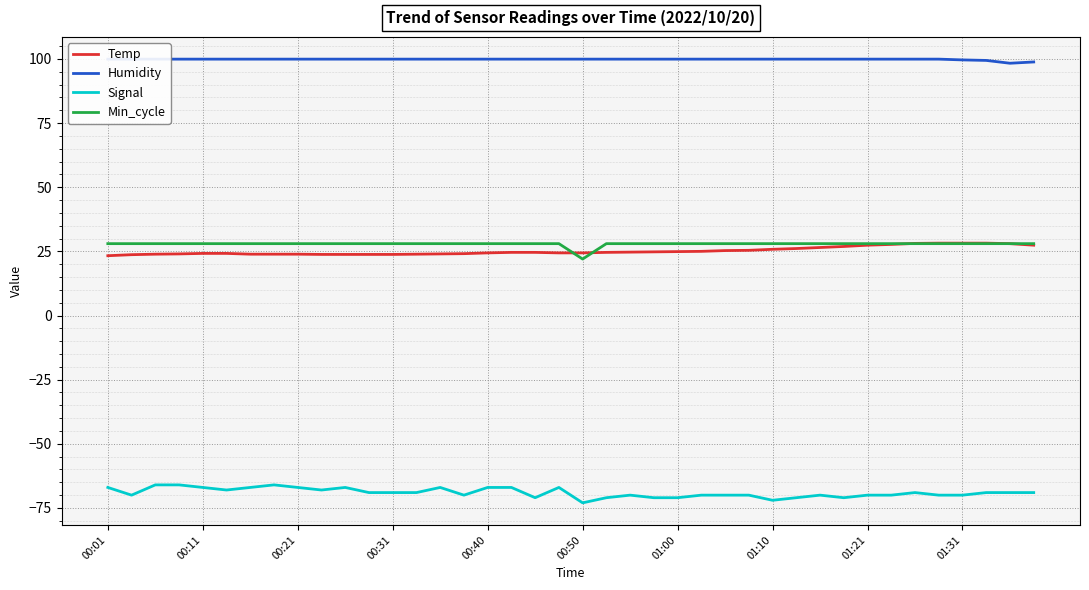

What is the highest value of the Min_cycle series?

28.0